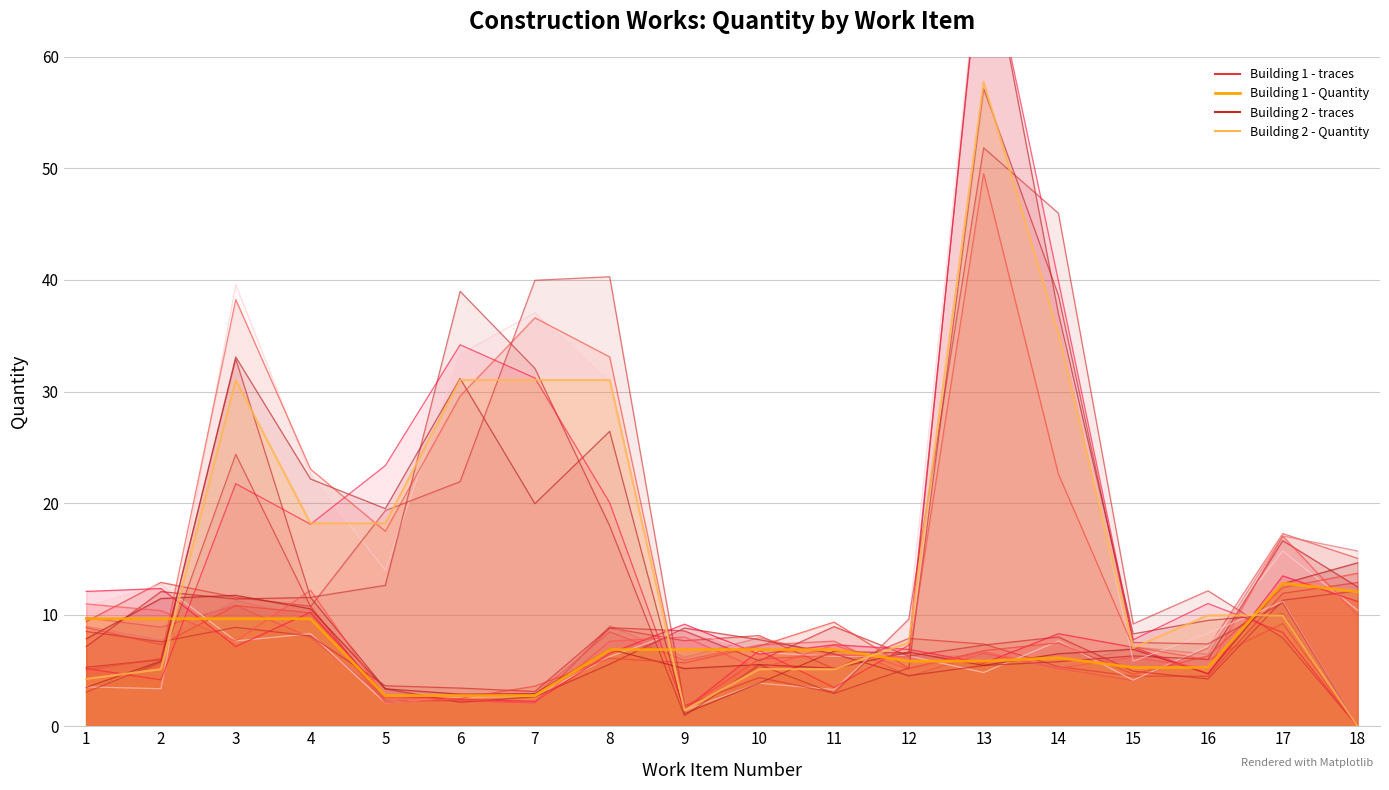

Is it true that Building 2 - Quantity equals 4.2 at 1?

True